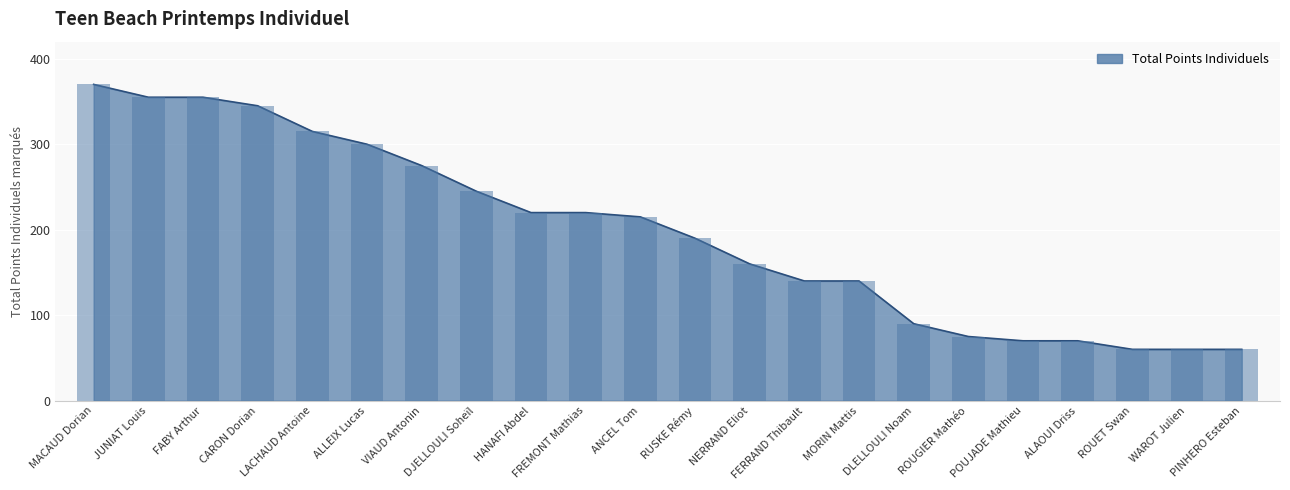

Is it true that the value at FABY Arthur is 191?

False